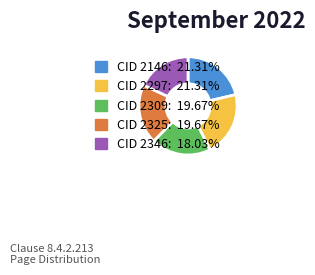

Is there any slice that represents more than half of the pie?

No